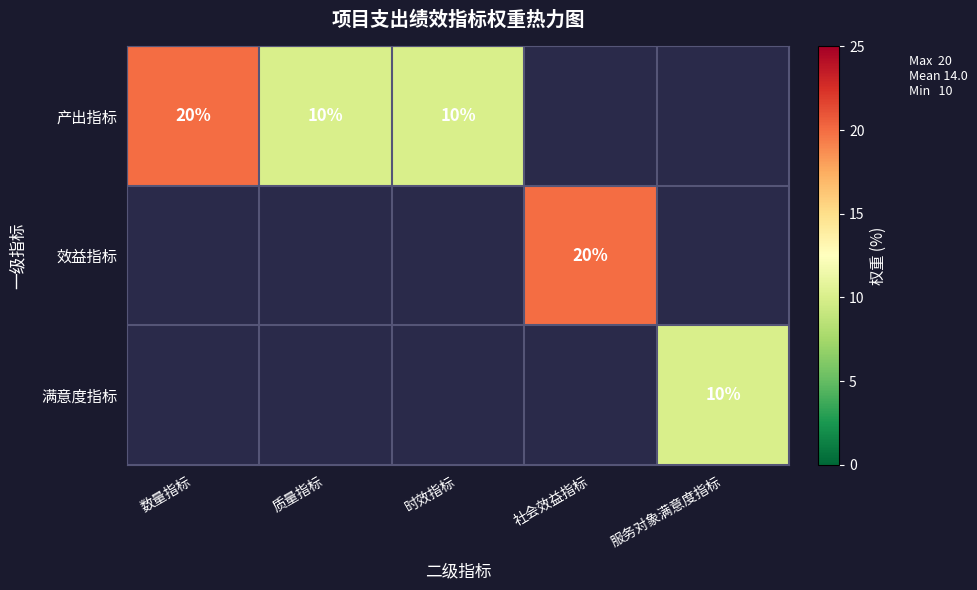

The 效益指标 series shows 10 at 社会效益指标. True or false?

False